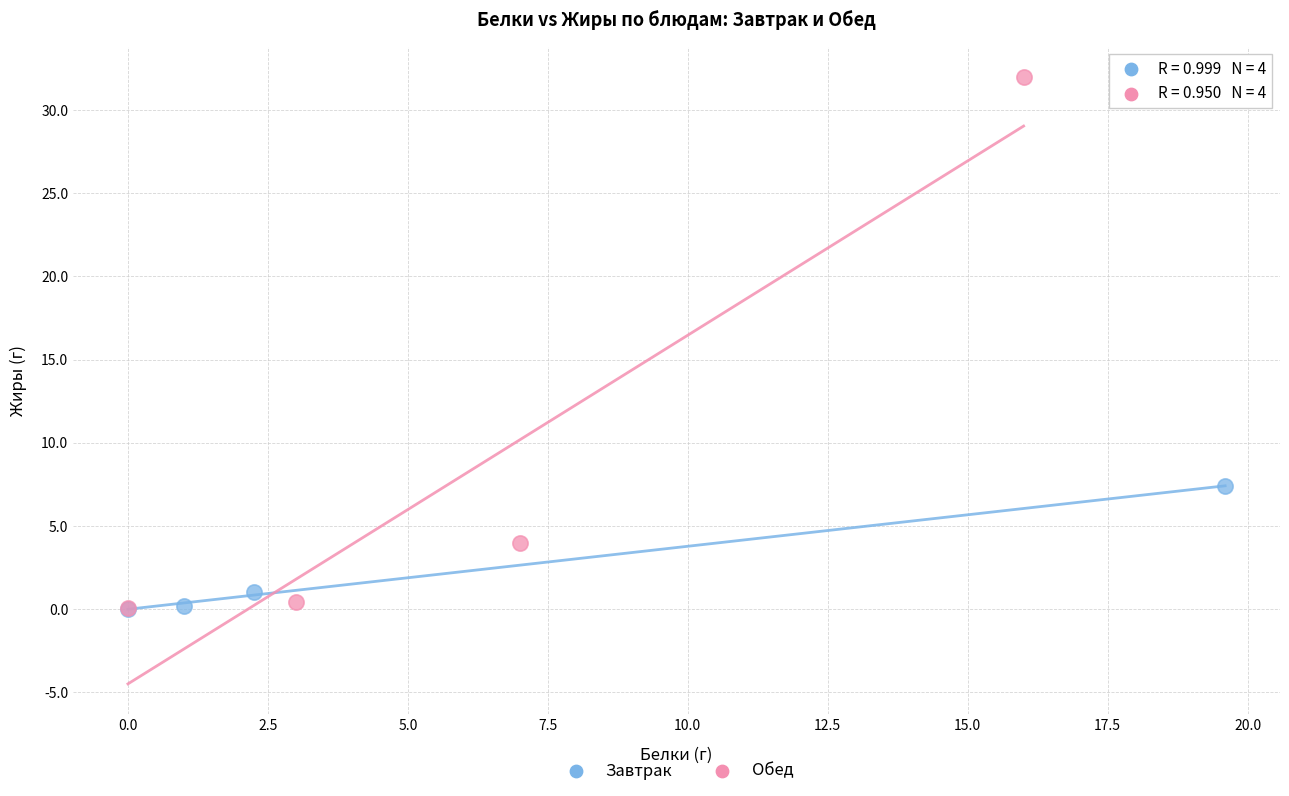

Which series has the largest Y range (max minus min)?

Обед